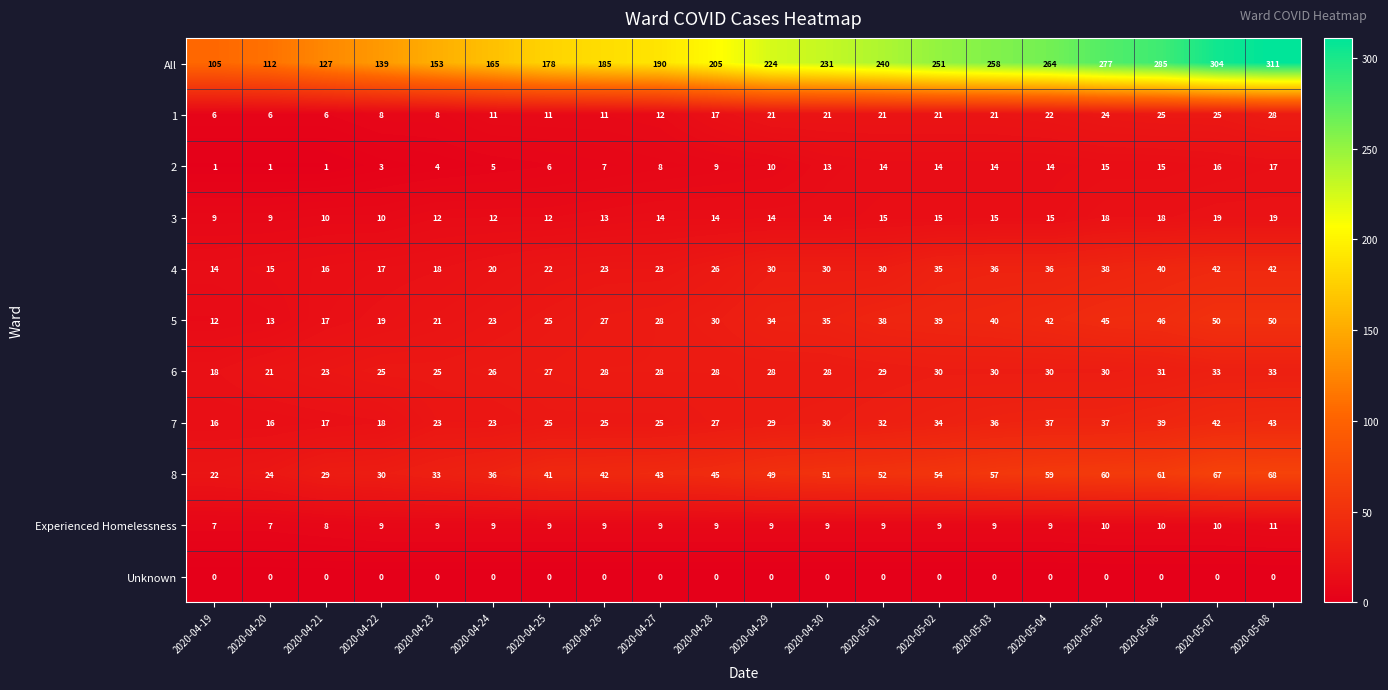

What is the approximate value of 7 at 2020-05-02?

34